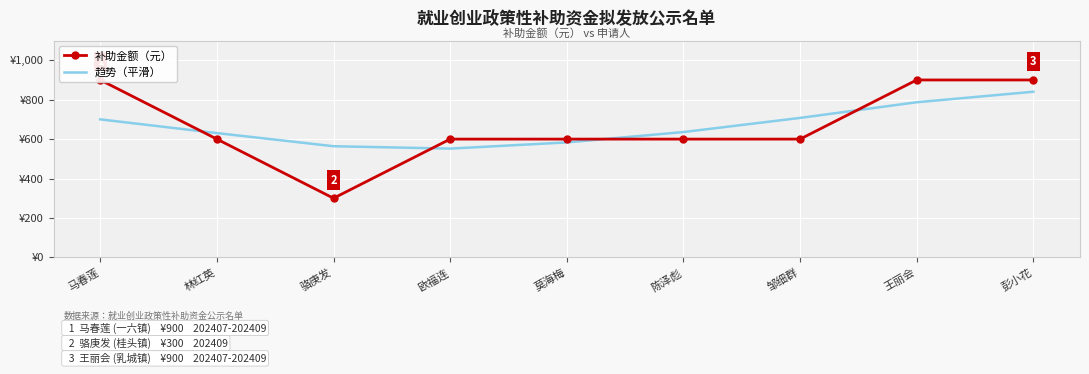

True or false: 趋势（平滑） has a value of 787.0 at 王丽会.

True